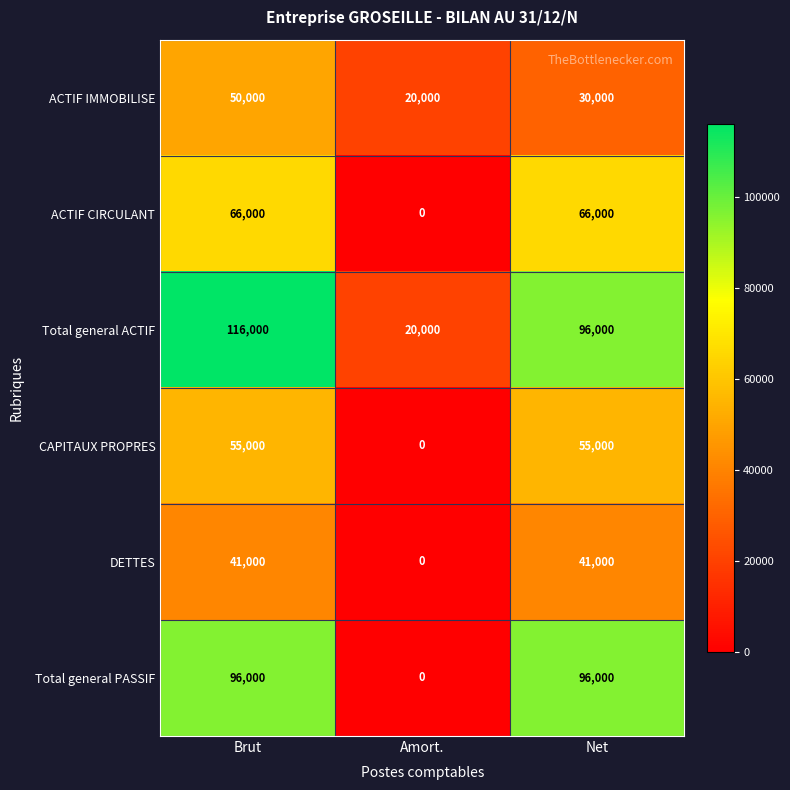

Which label corresponds to the smallest value in the chart?

Amort.